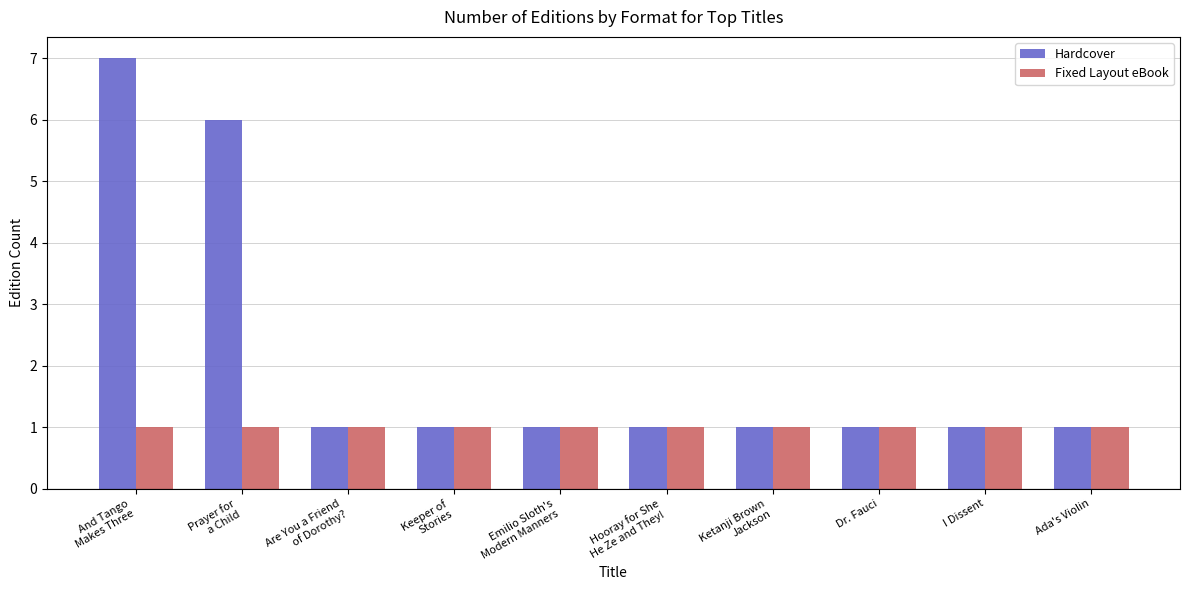

How many groups of bars are there?

10